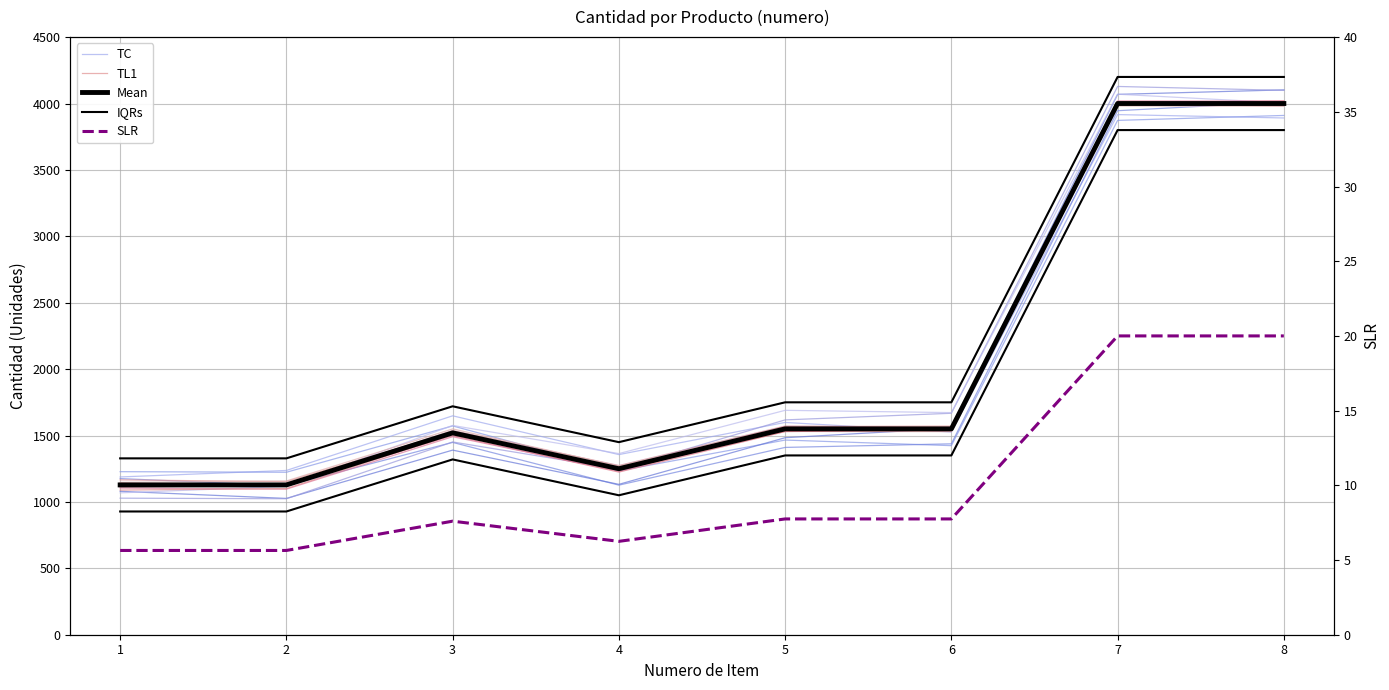

What is the difference between the maximum and second lowest values in the TL1 series?

2836.2